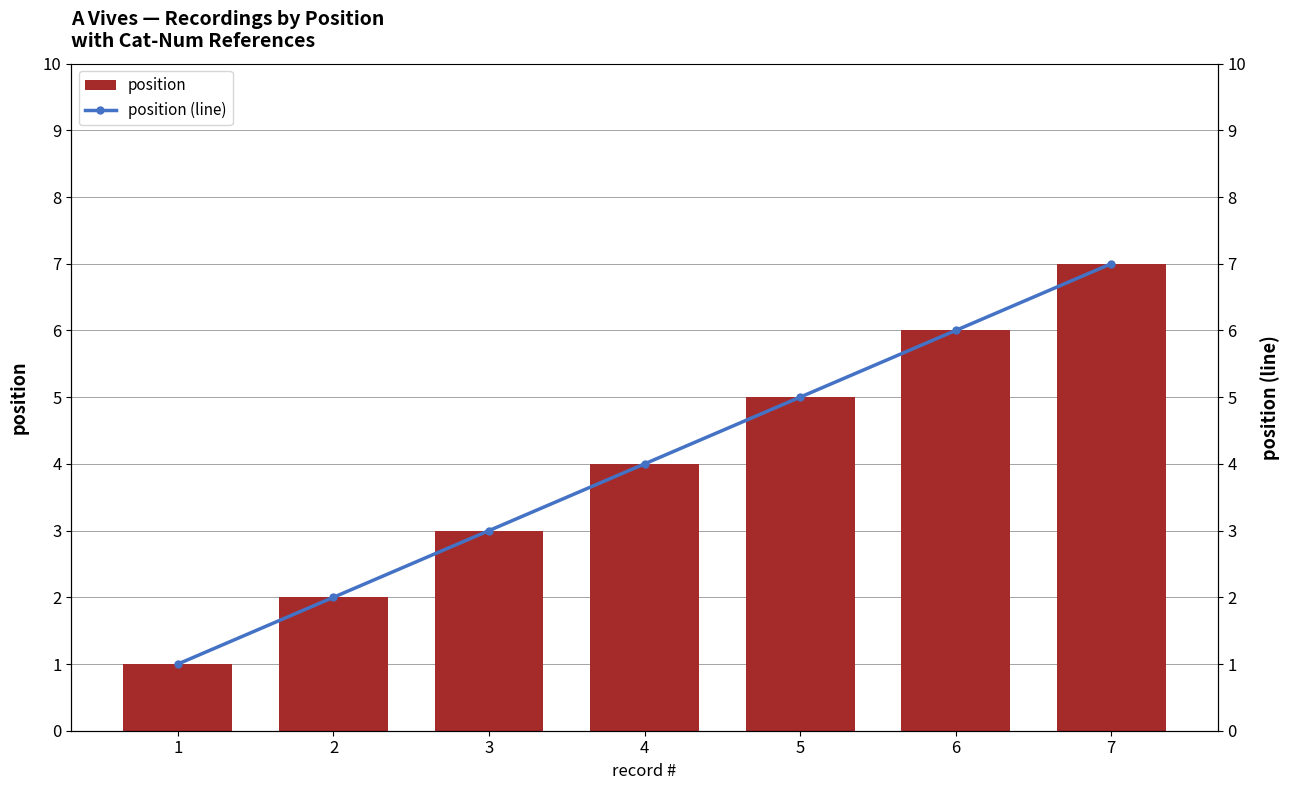

What is the difference between the position values at 2 and 4?

2